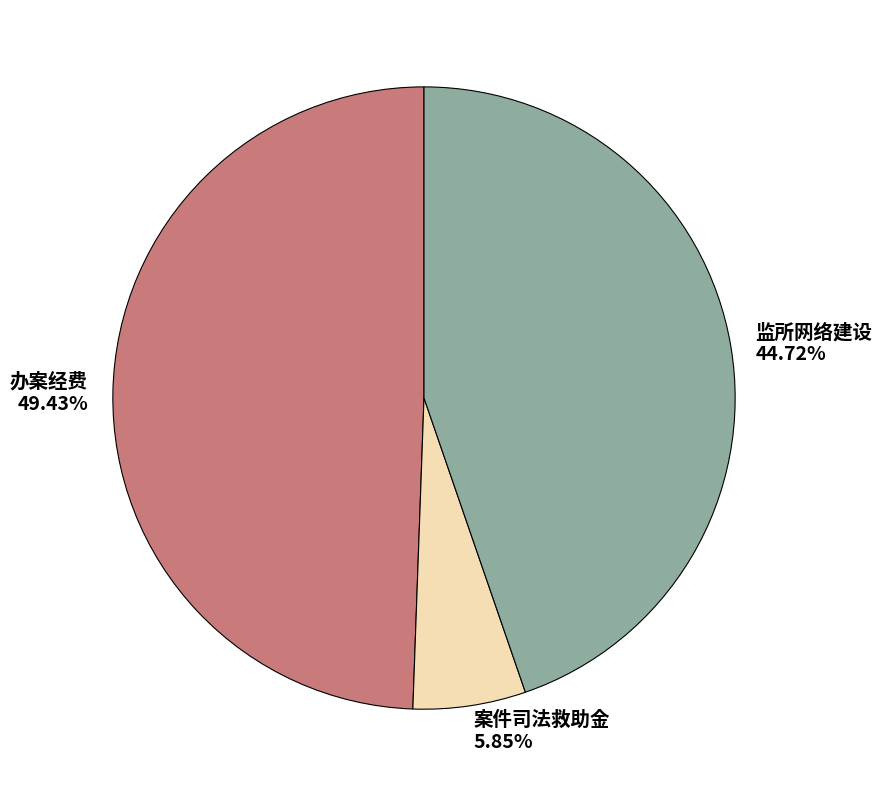

Between 监所网络建设 and 办案经费, which is larger?

办案经费